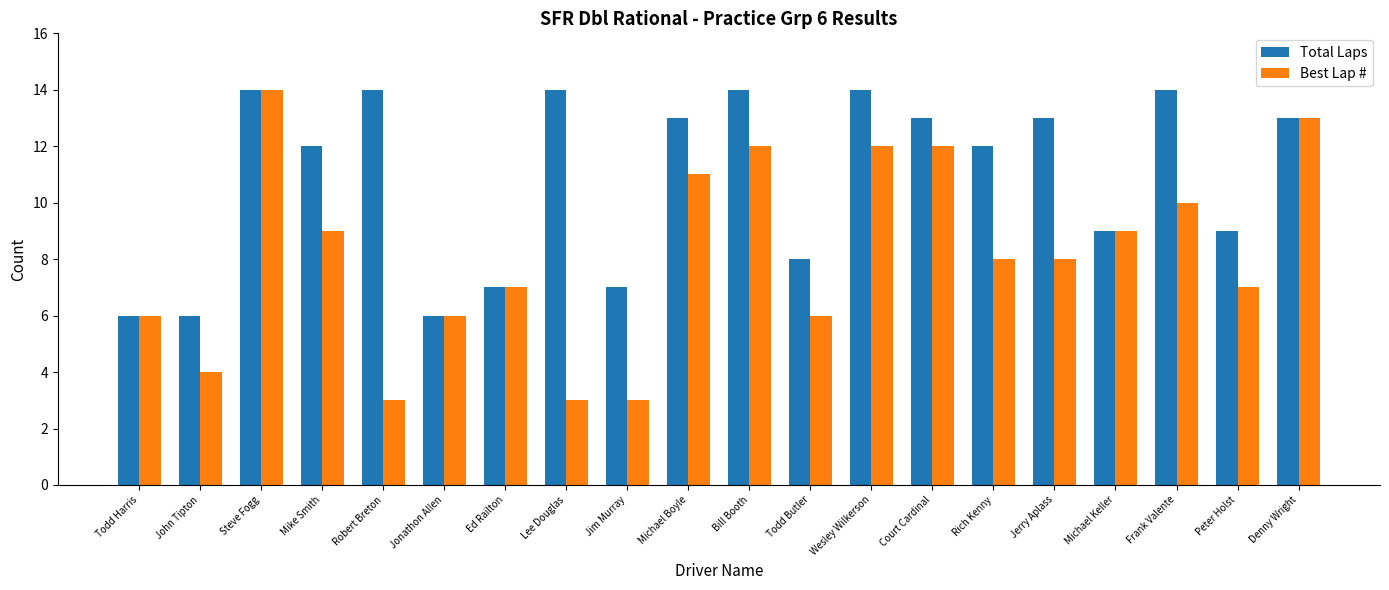

What value does the Total Laps series have at Jerry Aplass?

13